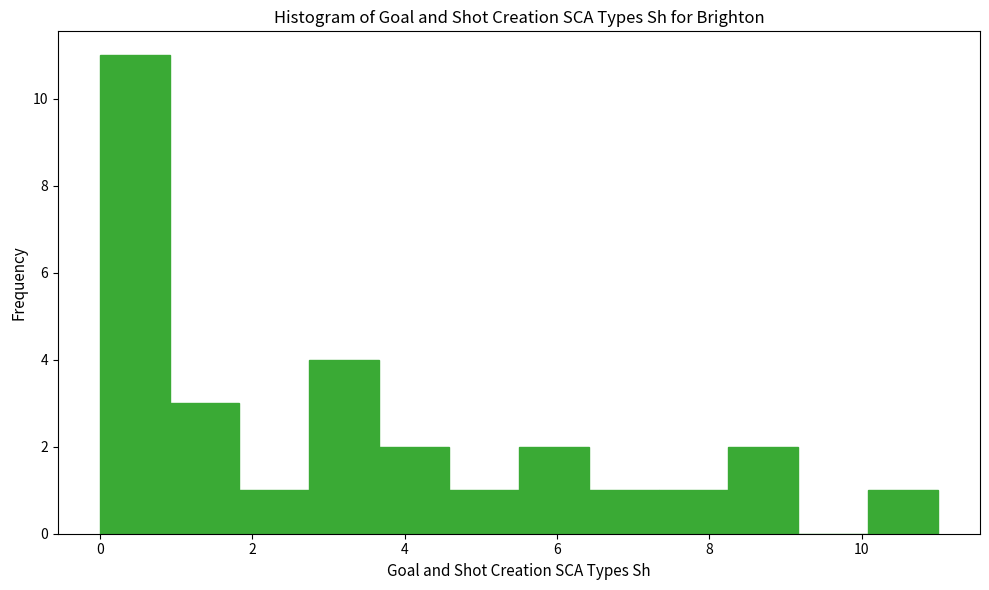

What is the height of the bar covering 0.0 to 1.0 on the x-axis? Neither the bar edges nor the heights are printed on the chart, so give them approximately, as read against the axes.

11